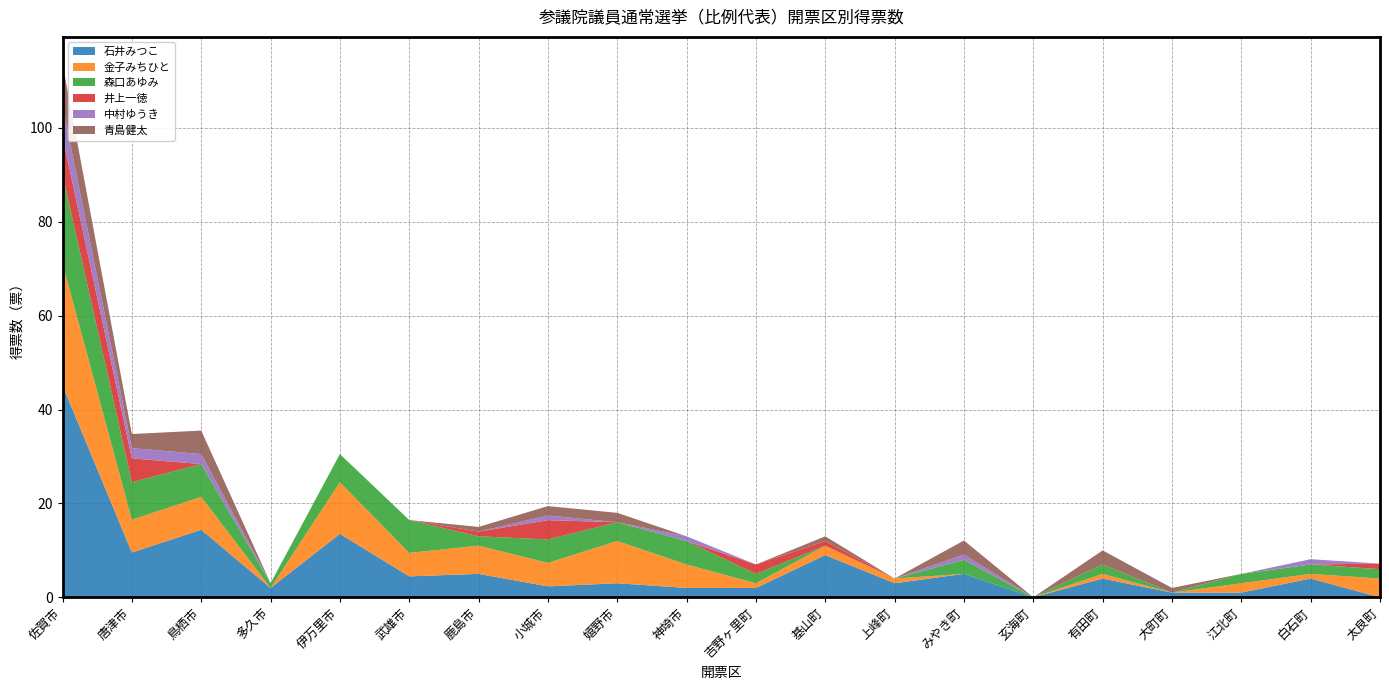

Reading left to right, transcribe all the data shown in this chart.

石井みつこ: 45.1	9.5	14.4	2.0	13.5	4.5	5.0	2.3	3.0	2.0	2.0	9.0	3.0	5.0	0.0	4.0	1.0	1.0	4.0	0.0
金子みちひと: 26.0	7.0	7.0	0.0	11.0	5.0	6.0	5.0	9.0	5.0	1.0	2.0	1.0	0.0	0.0	1.0	0.0	2.0	1.0	4.0
森口あゆみ: 19.0	8.0	7.0	1.0	6.0	7.0	2.0	5.0	4.0	5.0	2.0	0.0	0.0	3.0	0.0	2.0	0.0	2.0	2.0	2.0
井上一徳: 8.0	5.1	0.0	0.0	0.0	0.0	1.0	4.1	0.0	0.0	2.0	1.0	0.0	0.0	0.0	0.0	0.0	0.0	0.0	1.2
中村ゆうき: 6.6	2.2	2.1	0.0	0.0	0.0	0.0	1.0	0.0	1.0	0.0	0.0	0.0	1.1	0.0	0.0	0.0	0.0	1.1	0.0
青島健太: 9.0	3.0	5.0	0.0	0.0	0.0	1.0	2.0	2.0	0.0	0.0	1.0	0.0	3.0	0.0	3.0	1.0	0.0	0.0	0.0